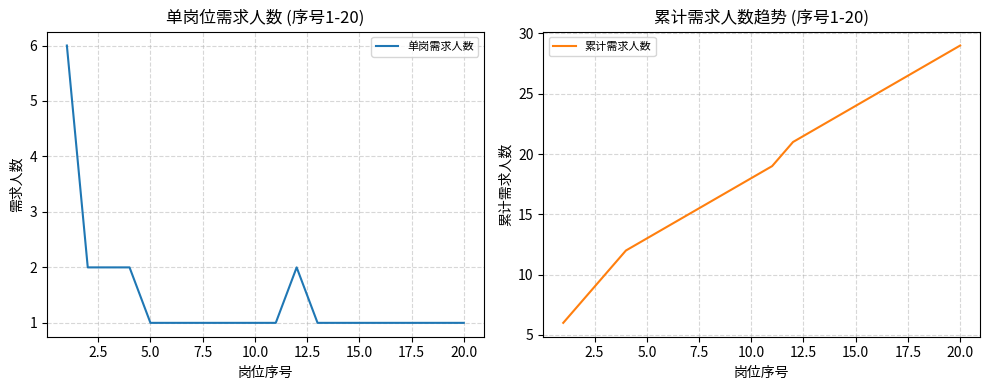

What is the minimum value for 累计需求人数?

6